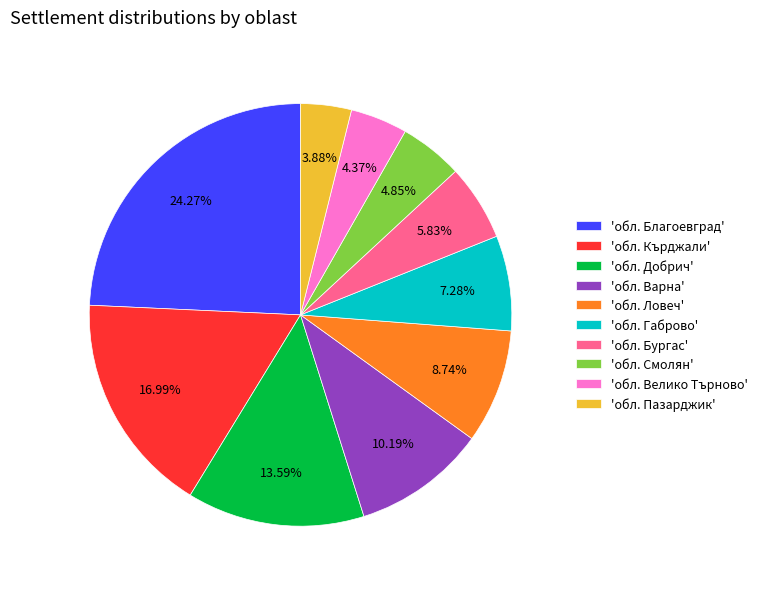

Is 'обл. Смолян' the majority of the pie?

No